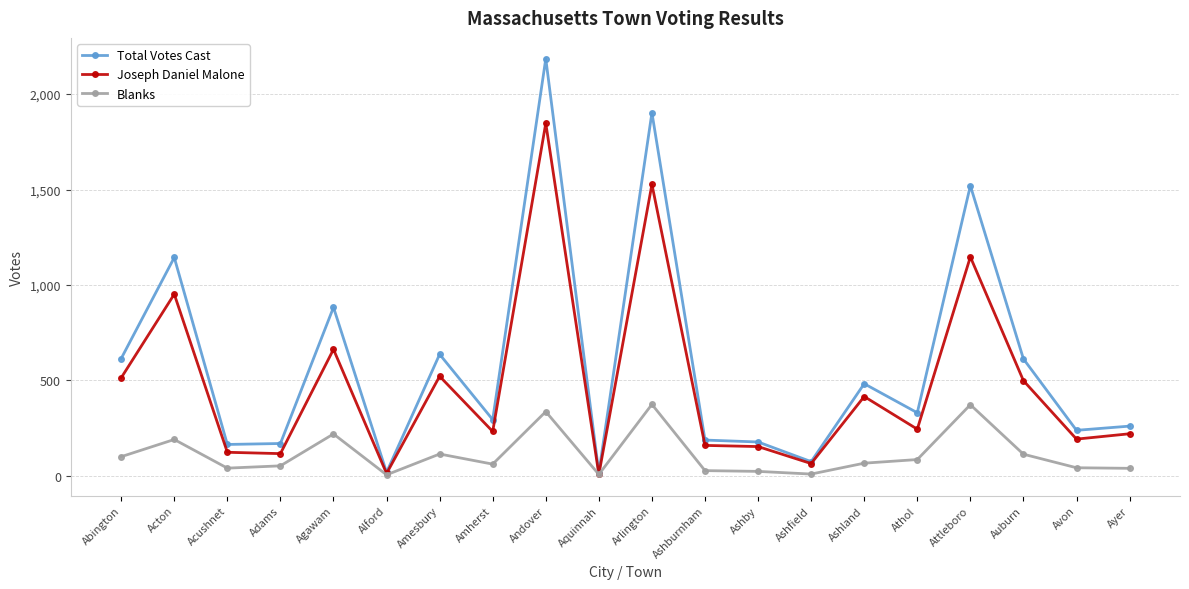

True or false: Joseph Daniel Malone has more than 0 points higher than both neighbors.

True